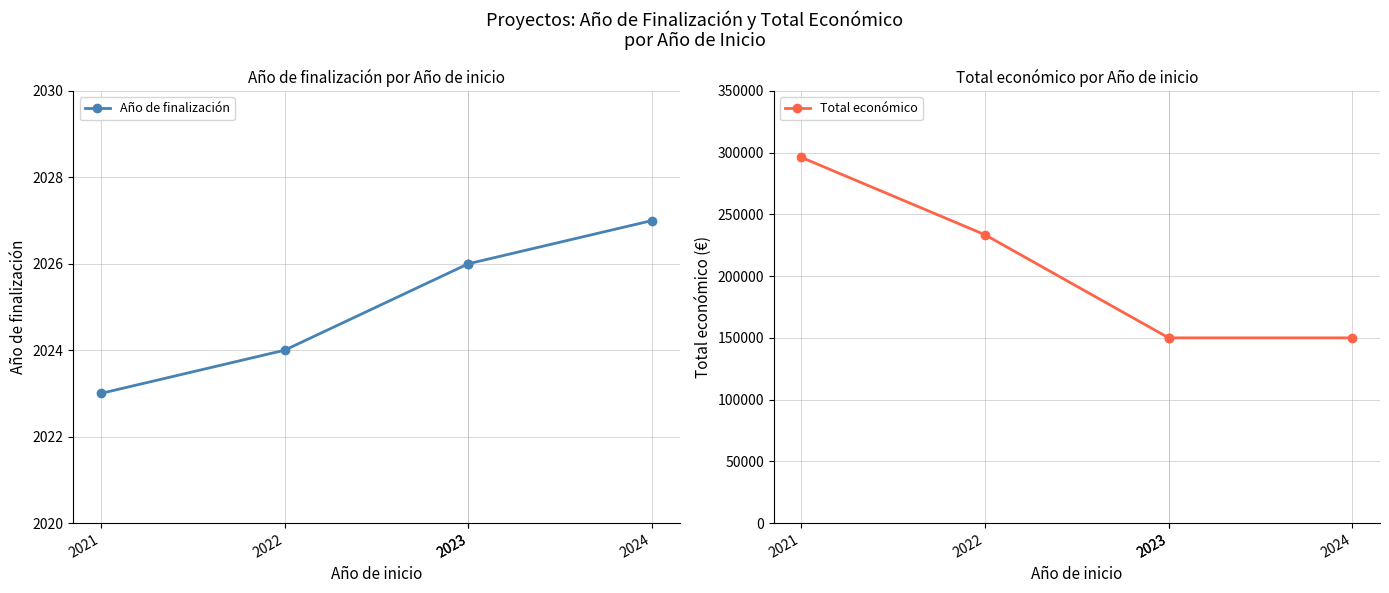

How many categories are shown in the chart?

5